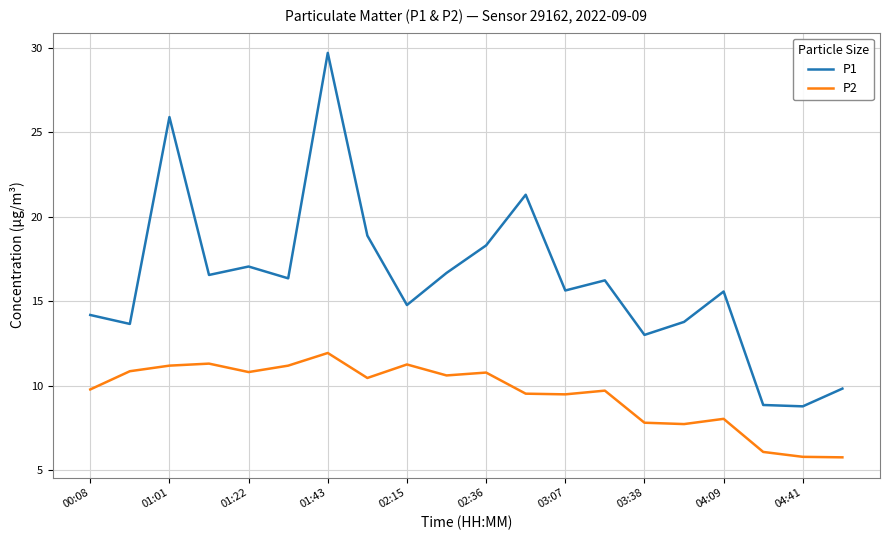

True or false: P1 and P2 intersect in this chart.

False